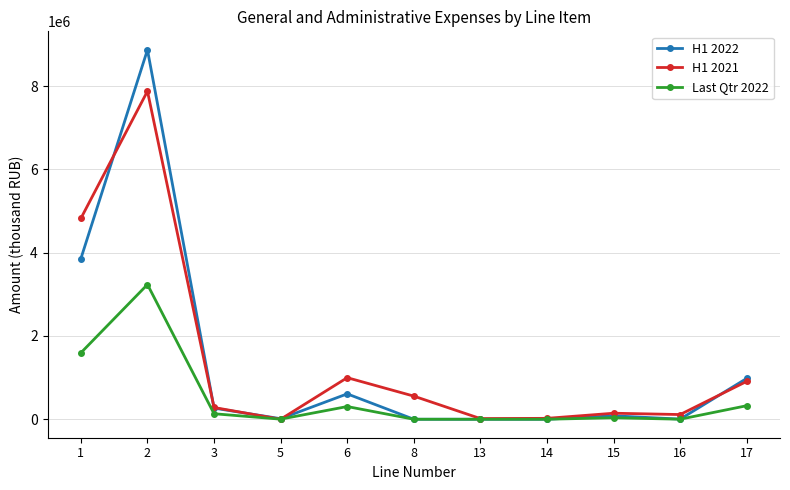

What is the spread (max minus min) of values at 17?

655866.6